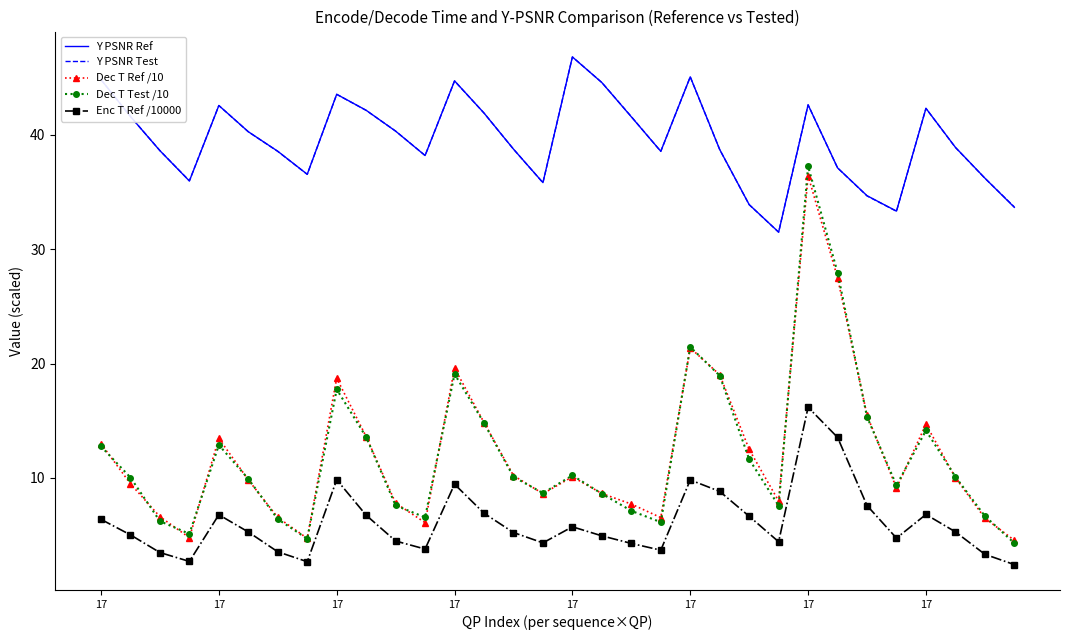

What is the minimum value for Enc T Ref /10000?

2.4